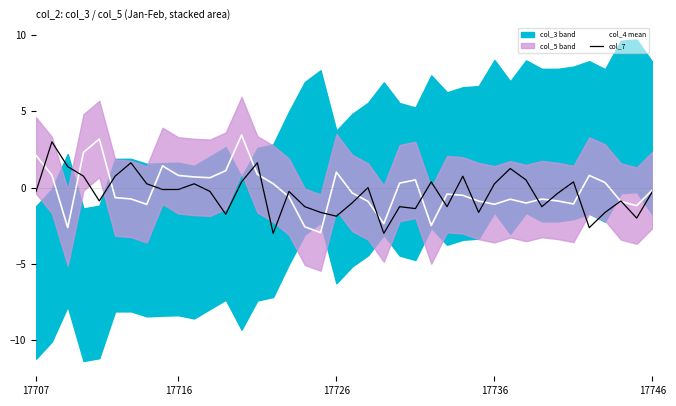

The col_4 mean series shows -0.3 at 17736. True or false?

False